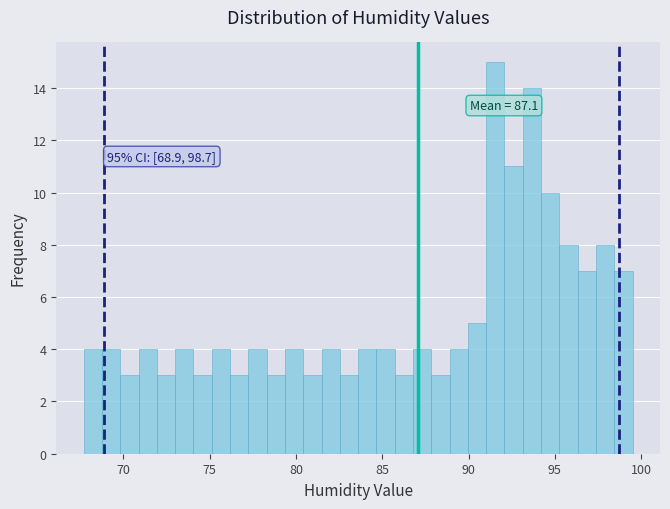

Read against the x-axis, roughly where is the centre of the tallest bar?

91.5